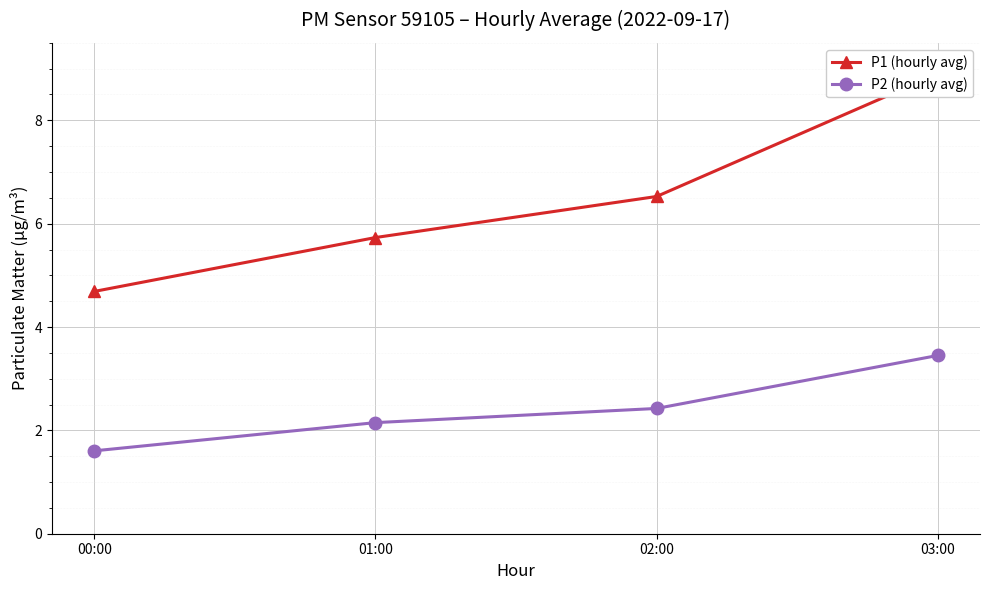

What are all the series names shown in the legend?

P1 (hourly avg), P2 (hourly avg)